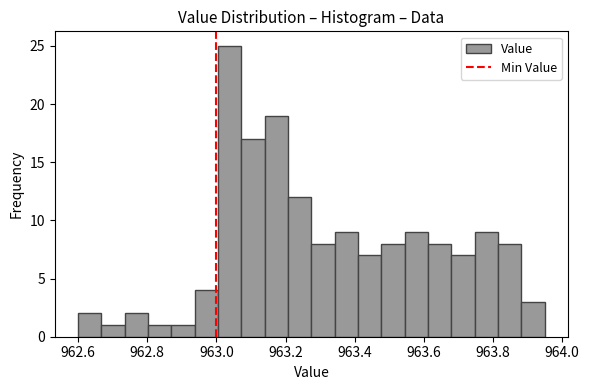

Read against the x-axis, roughly where is the centre of the tallest bar?

963.04